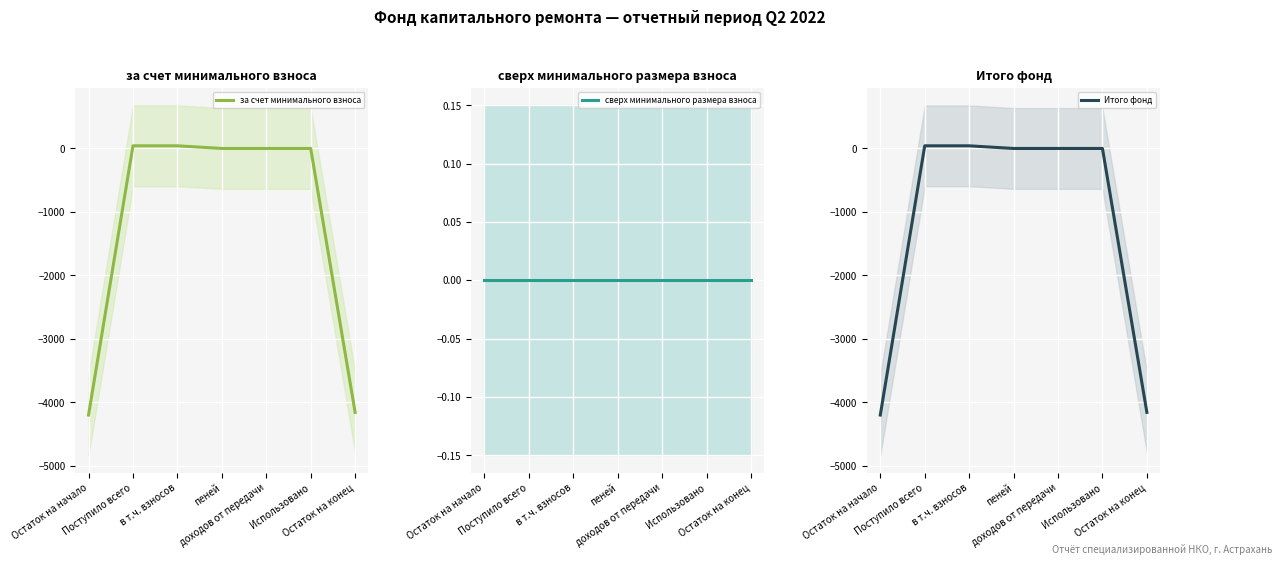

Which series has the largest range (max minus min)?

за счет минимального взноса